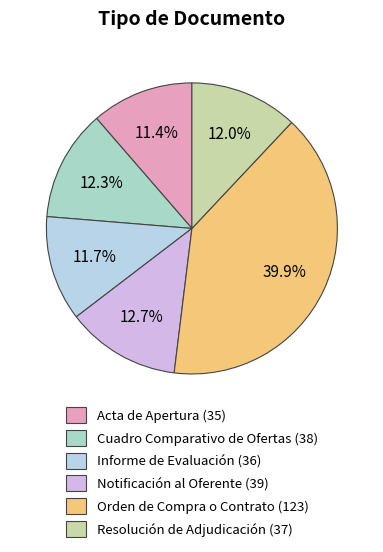

What is the ratio of the value at Informe de Evaluación to the value at Notificación al Oferente?

0.9